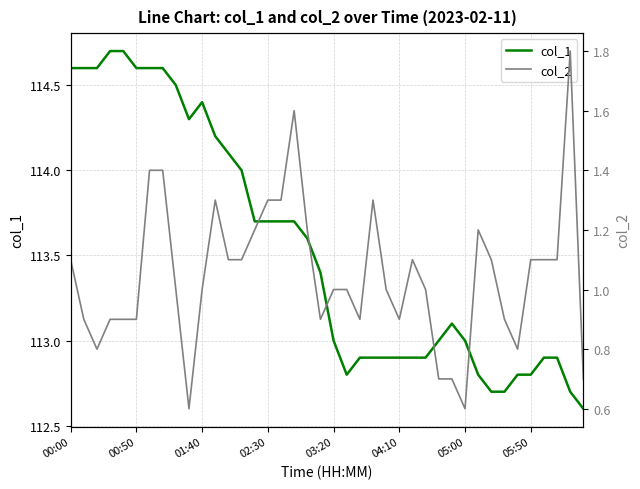

Read the col_2 value at 19.

0.9